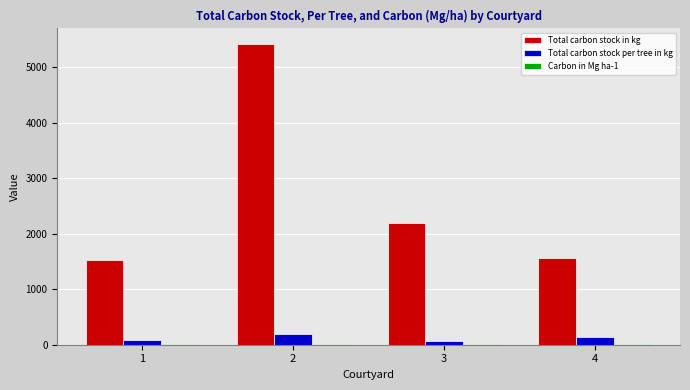

The value of Total carbon stock in kg at 4 is 1571.0. True or false?

True